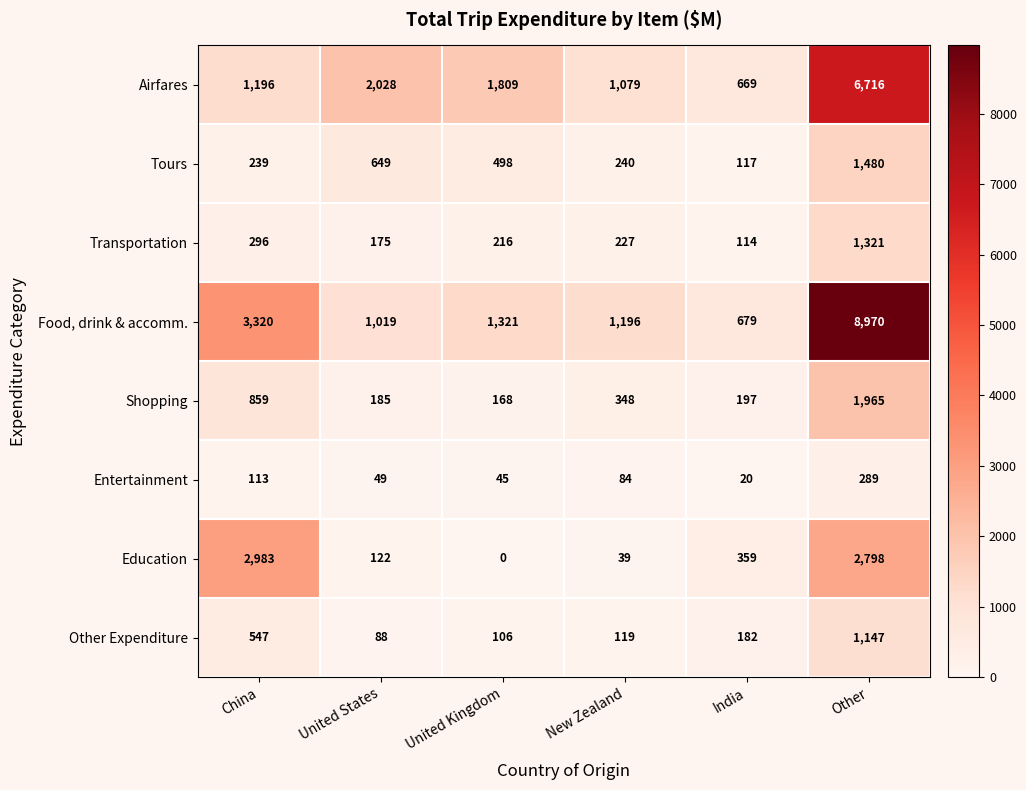

How many values in the Transportation series are below 227?

3